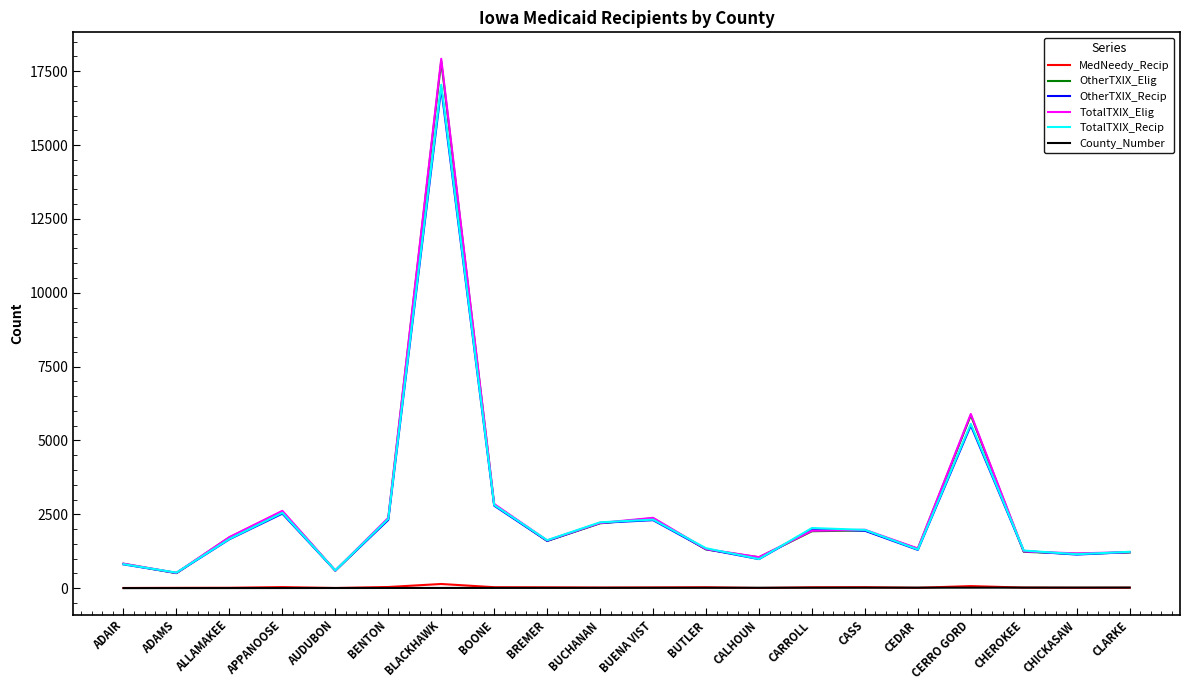

How many values in the TotalTXIX_Elig series are below 1728?

10